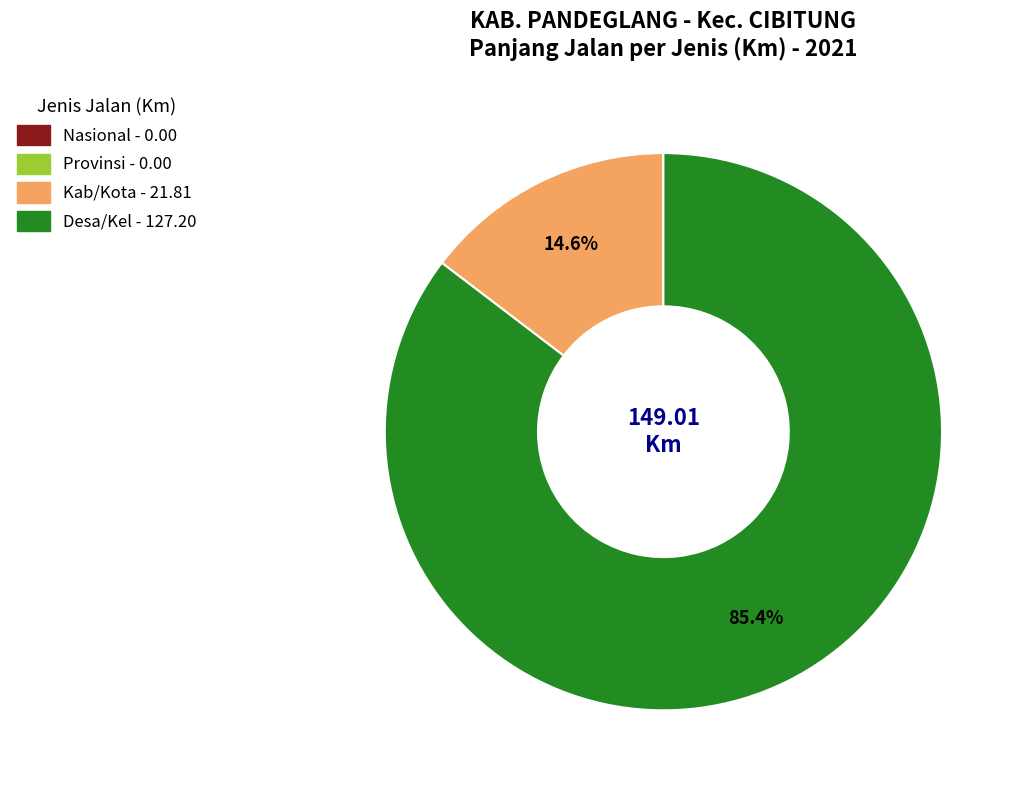

How many slices are in this pie chart?

2